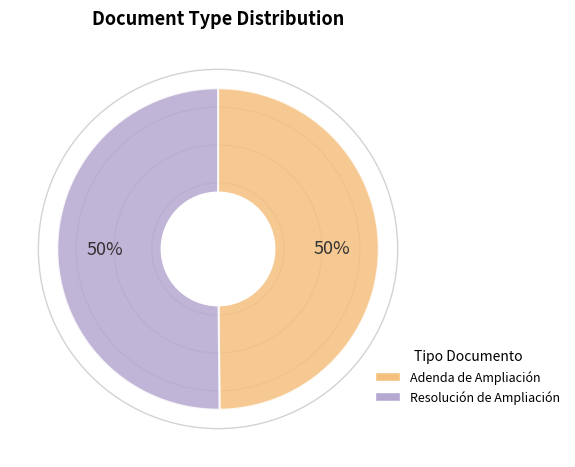

To the nearest percent, what is the average slice percentage?

50%